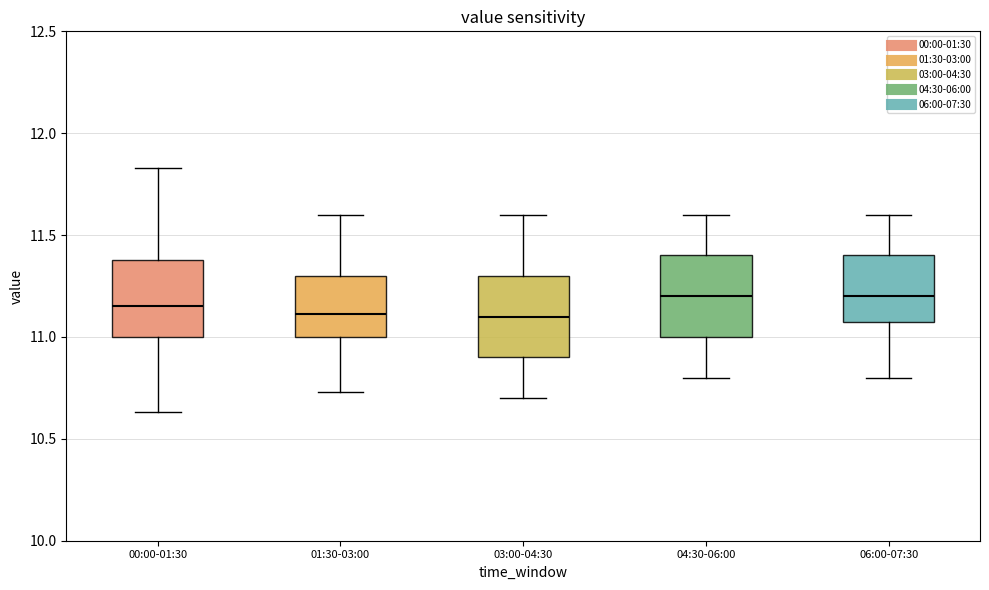

Reading left to right, read every box against the y-axis: the position of its median line, the range the box covers, and the ends of its whiskers. The values are not printed on the chart, so give them approximately, as read against the axis.

00:00-01:30: median 11.15, box 11.00 to 11.40, whiskers 10.65 to 11.85
01:30-03:00: median 11.10, box 11.00 to 11.30, whiskers 10.75 to 11.60
03:00-04:30: median 11.10, box 10.90 to 11.30, whiskers 10.70 to 11.60
04:30-06:00: median 11.20, box 11.00 to 11.40, whiskers 10.80 to 11.60
06:00-07:30: median 11.20, box 11.10 to 11.40, whiskers 10.80 to 11.60